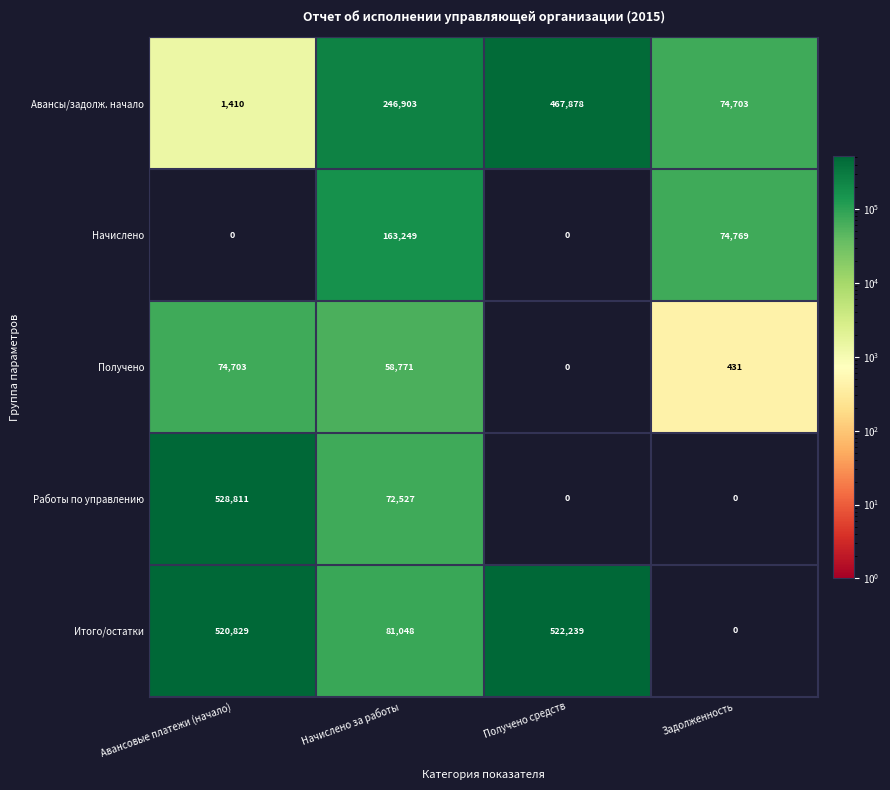

The Начислено series shows 66611 at Начислено за работы. True or false?

False